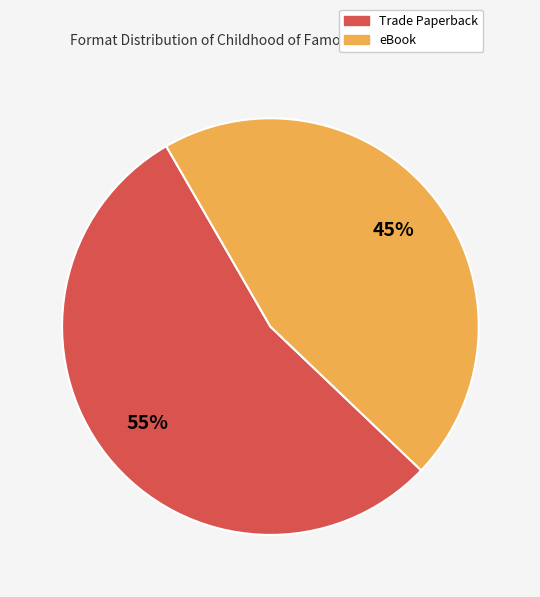

To the nearest percent, what portion does eBook represent?

45%